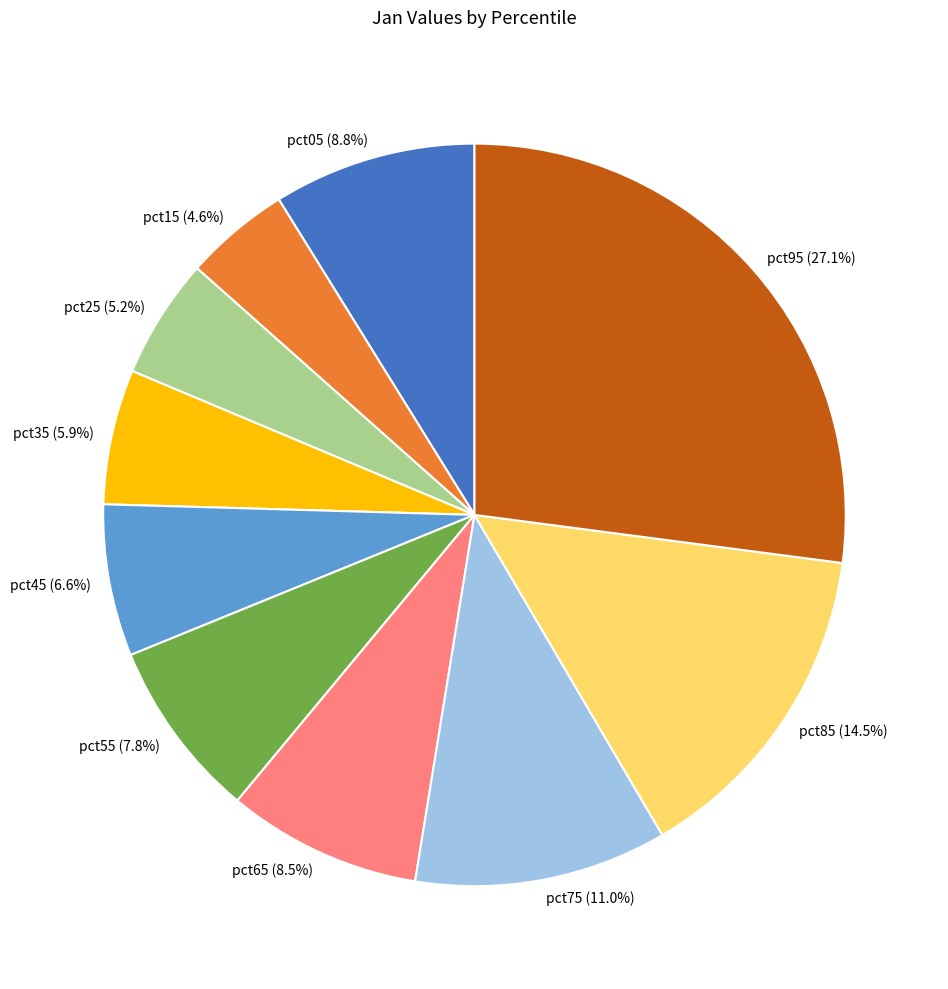

Does any single category account for the majority?

No